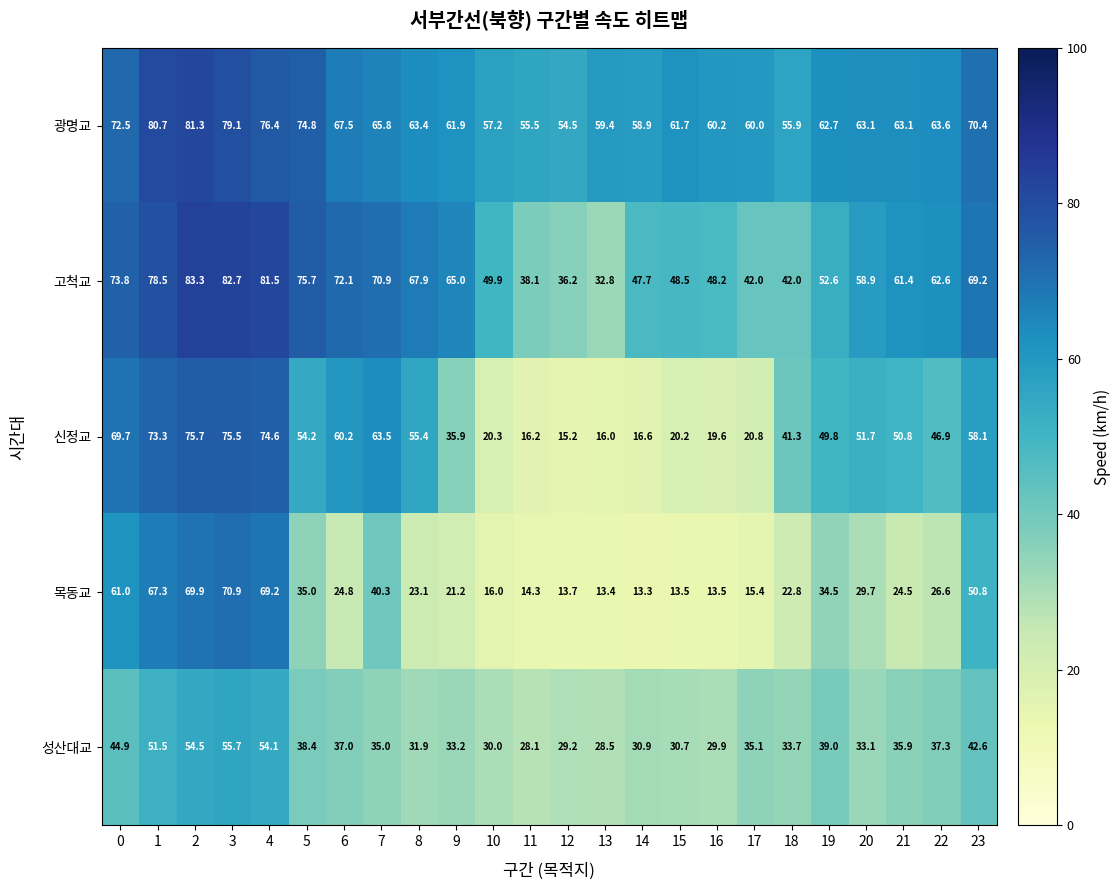

What is the spread (max minus min) of values at 0?

28.9